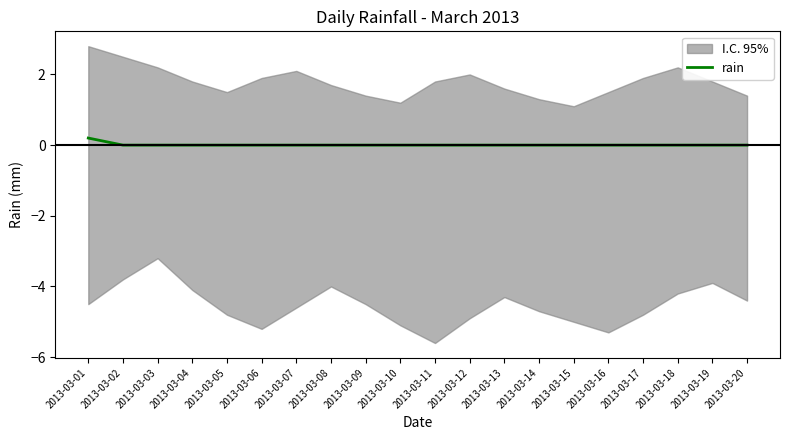

Rank the categories by value from lowest to highest.

2013-03-02, 2013-03-03, 2013-03-04, 2013-03-05, 2013-03-06, 2013-03-07, 2013-03-08, 2013-03-09, 2013-03-10, 2013-03-11, 2013-03-12, 2013-03-13, 2013-03-14, 2013-03-15, 2013-03-16, 2013-03-17, 2013-03-18, 2013-03-19, 2013-03-20, 2013-03-01